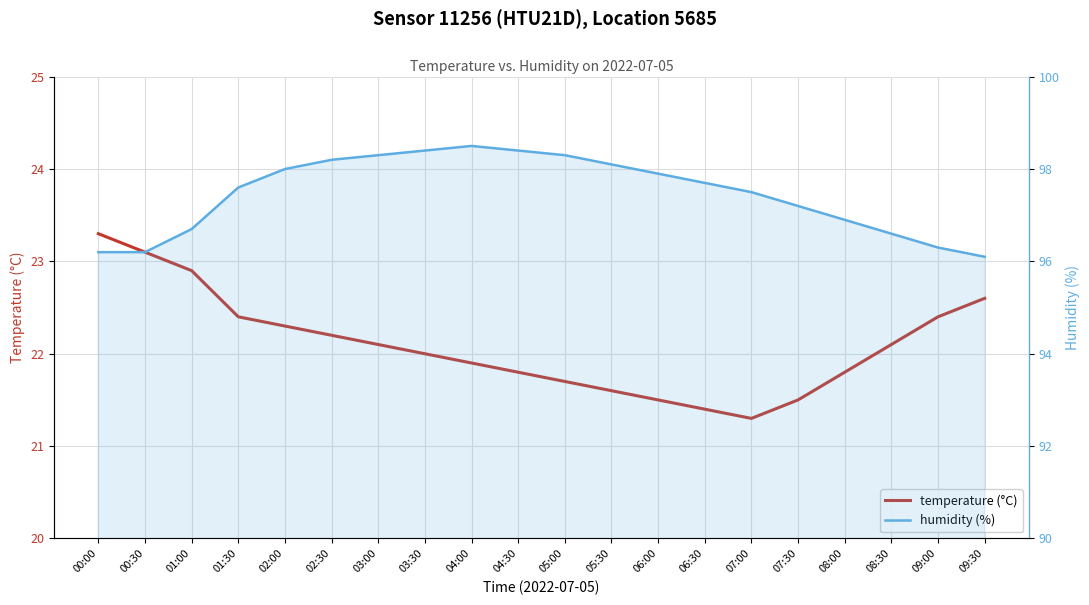

True or false: humidity (%) and temperature (°C) intersect in this chart.

False